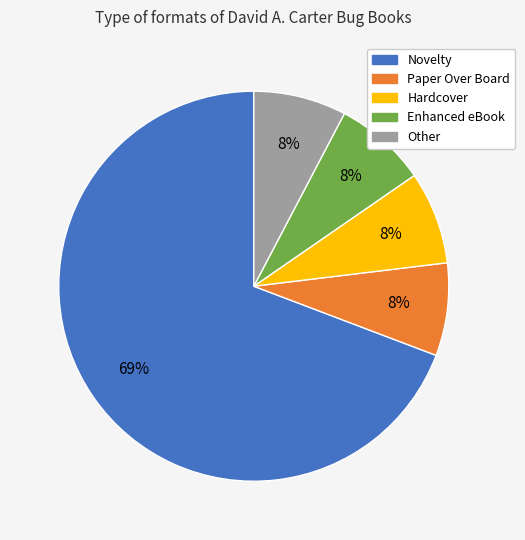

The Other slice represents 8% of the pie. True or false?

True